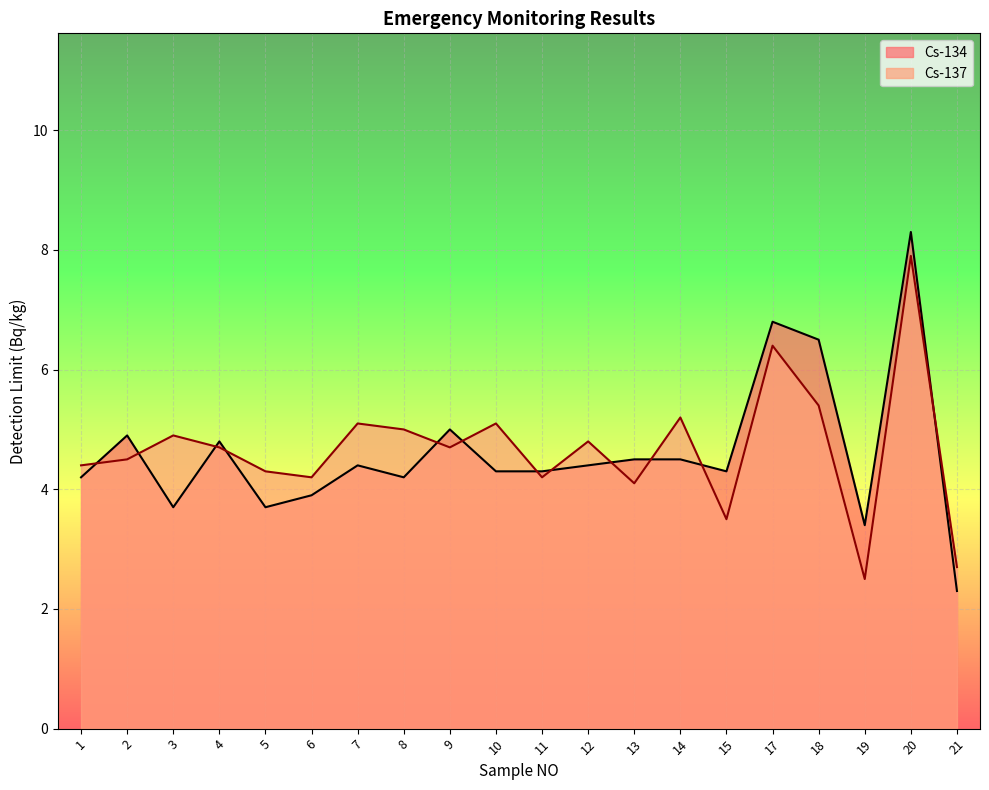

Which series has the largest total across all categories?

Cs-137